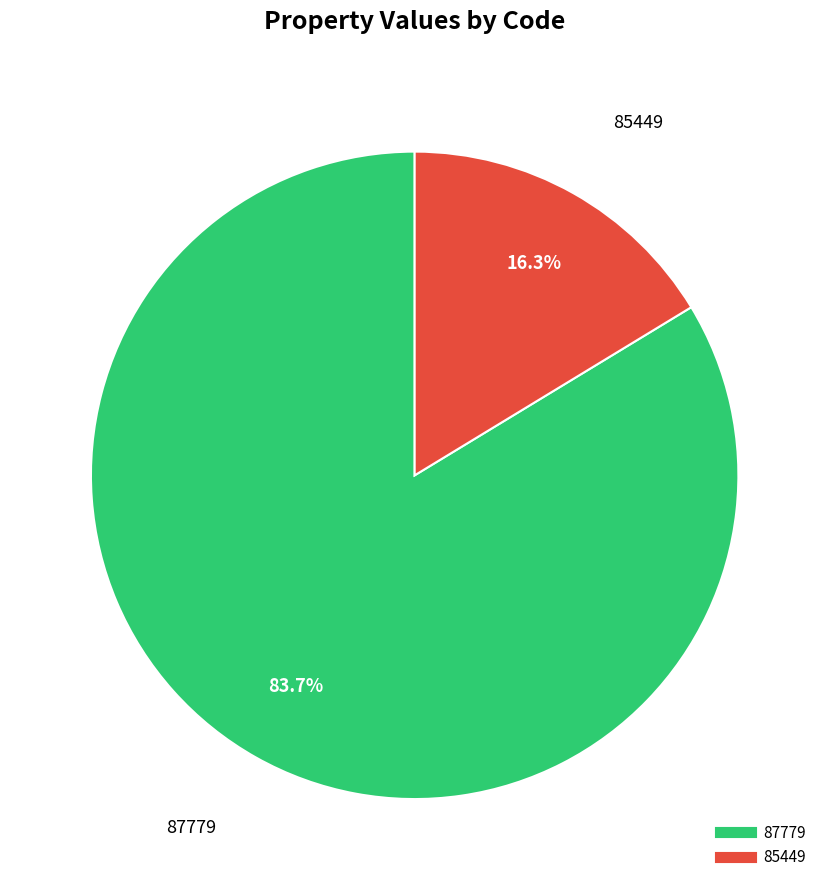

Rank the categories by value from lowest to highest.

85449, 87779